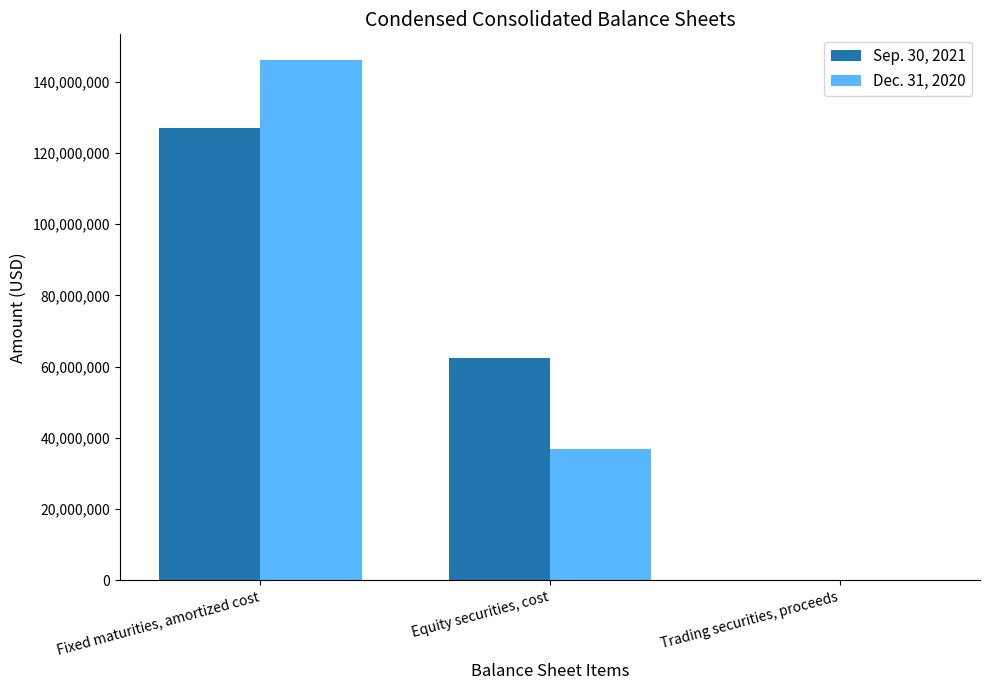

What is the total value across all series at Fixed maturities, amortized cost?

273068295